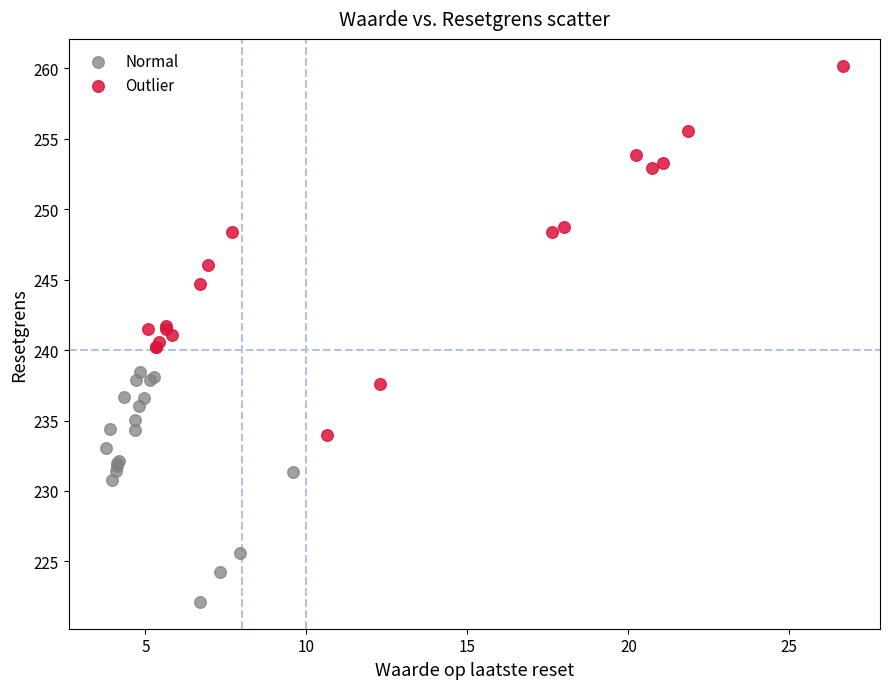

Which series has the widest spread of Y values?

Outlier